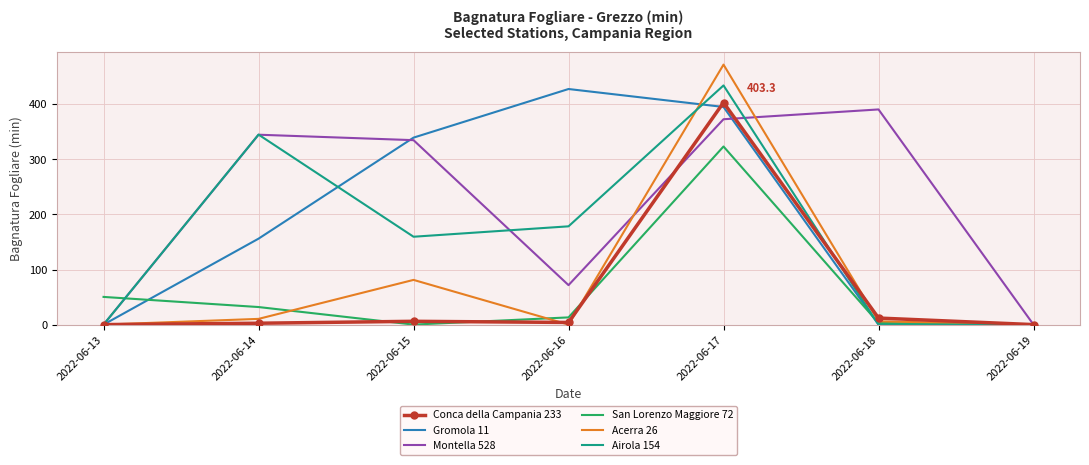

True or false: Conca della Campania 233 has a value of 0.0 at 2022-06-19.

True